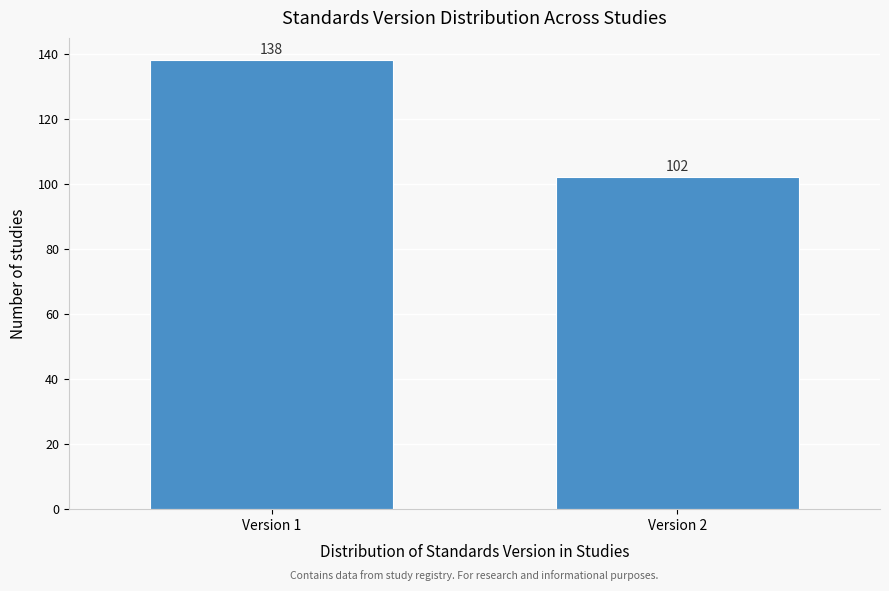

Reading right to left, list all the values displayed in this chart.

102	138